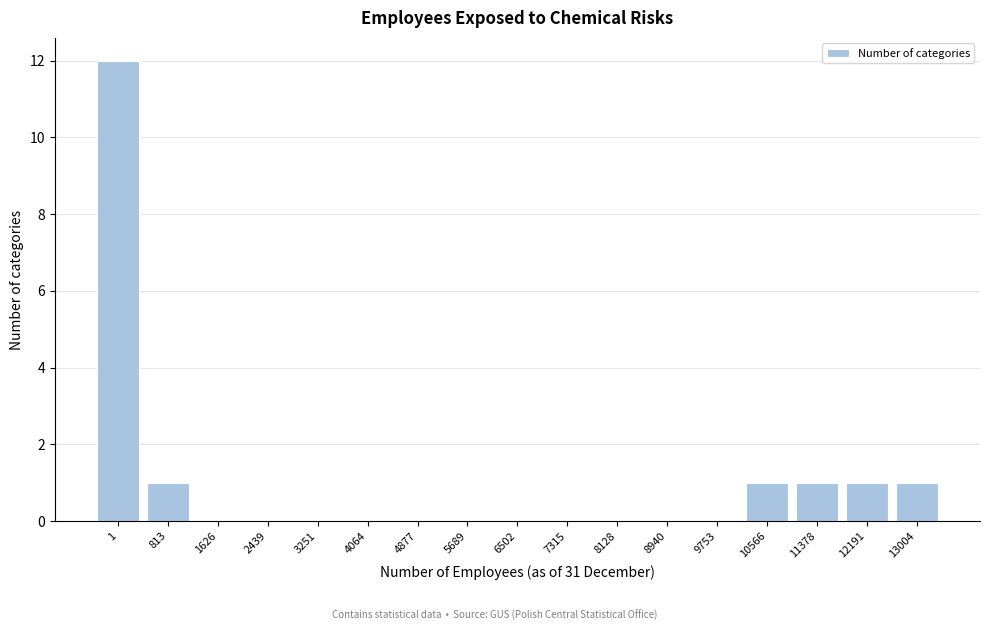

Reading left to right, extract all data points from this chart.

1=12	813=1	1626=0	2439=0	3251=0	4064=0	4877=0	5689=0	6502=0	7315=0	8128=0	8940=0	9753=0	10566=1	11378=1	12191=1	13004=1